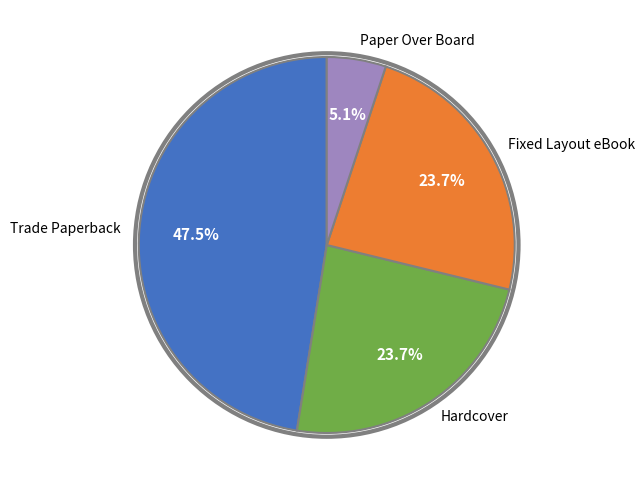

Which category has the smallest portion of the pie?

Paper Over Board